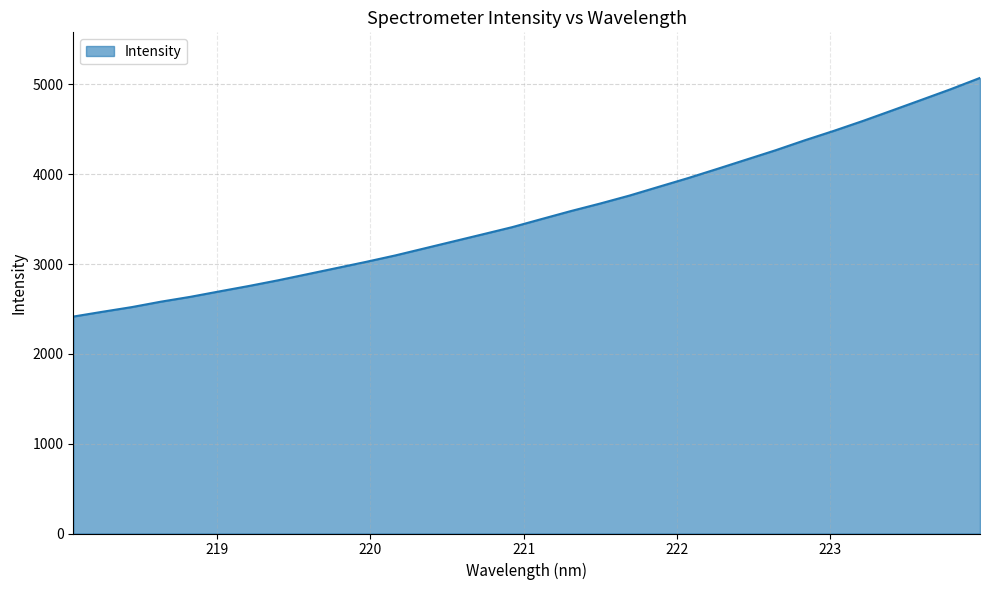

What is the minimum value shown in the chart?

2415.2